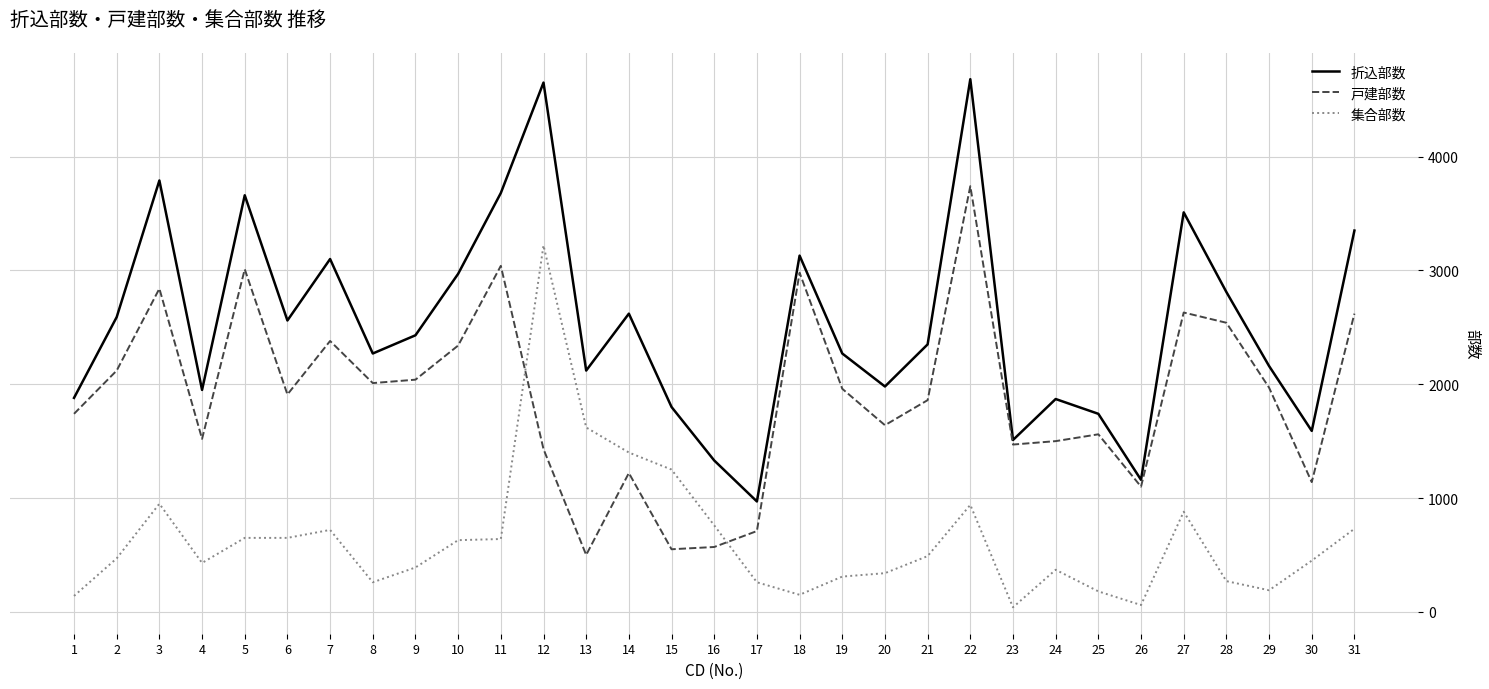

True or false: 集合部数 has a value of 262 at 4.

False